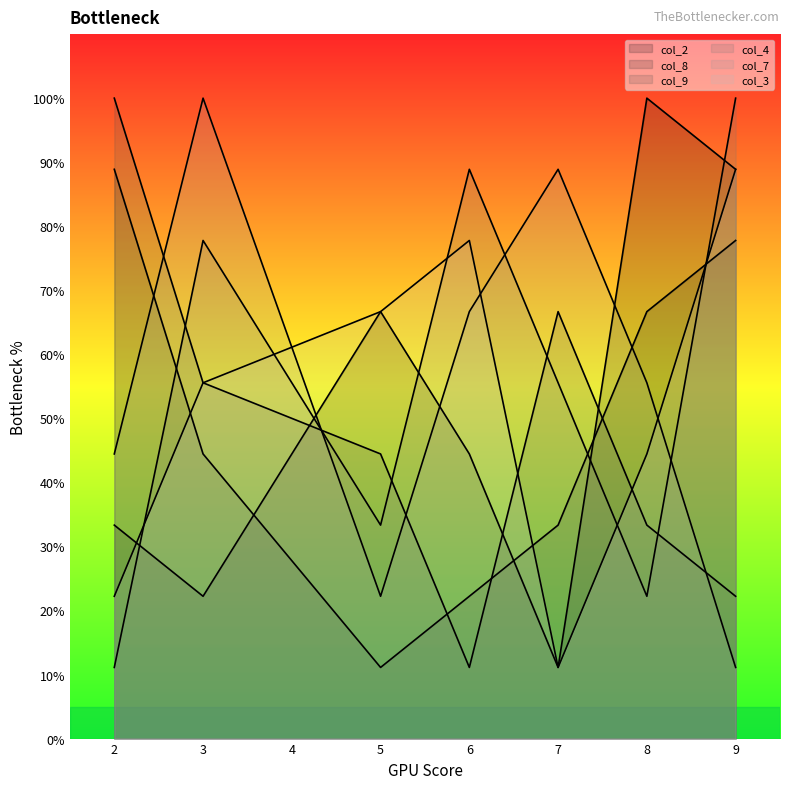

Reading left to right, extract all data points from this chart.

col_2: 2=33.3	3=22.2	5=66.7	6=44.4	7=11.1	8=100.0	9=88.9
col_8: 2=88.9	3=44.4	5=11.1	6=22.2	7=33.3	8=66.7	9=77.8
col_9: 2=100.0	3=55.6	5=44.4	6=11.1	7=66.7	8=33.3	9=22.2
col_4: 2=11.1	3=77.8	5=33.3	6=88.9	7=55.6	8=22.2	9=100.0
col_7: 2=44.4	3=100.0	5=22.2	6=66.7	7=88.9	8=55.6	9=11.1
col_3: 2=22.2	3=55.6	5=66.7	6=77.8	7=11.1	8=44.4	9=88.9